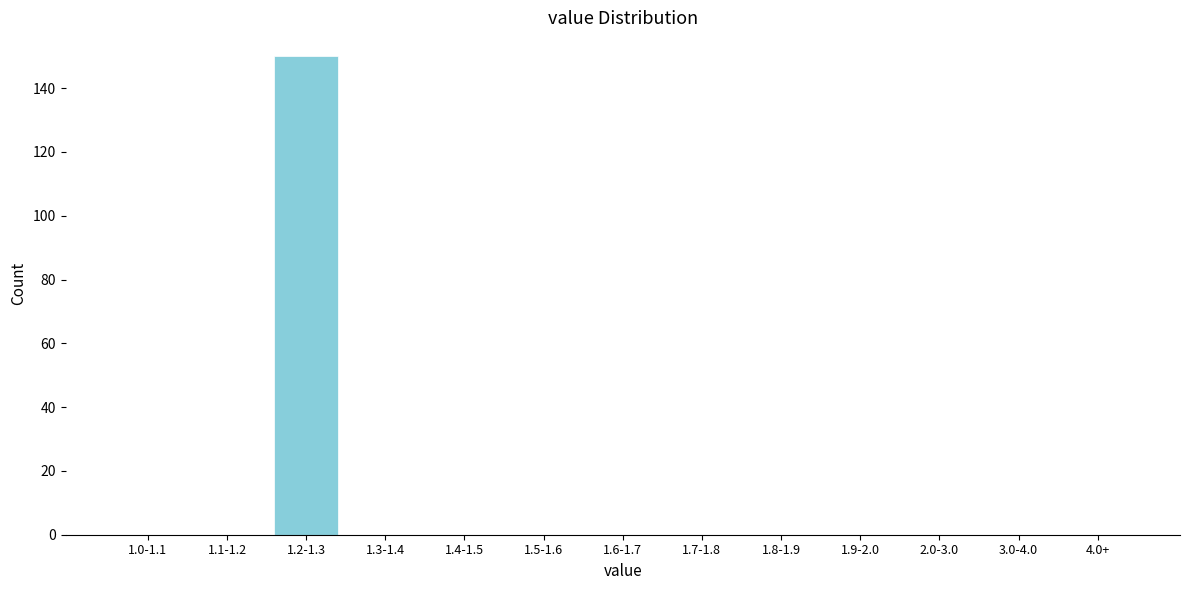

Reading left to right, list all the values displayed in this chart.

1.0-1.1=0	1.1-1.2=0	1.2-1.3=150	1.3-1.4=0	1.4-1.5=0	1.5-1.6=0	1.6-1.7=0	1.7-1.8=0	1.8-1.9=0	1.9-2.0=0	2.0-3.0=0	3.0-4.0=0	4.0+=0